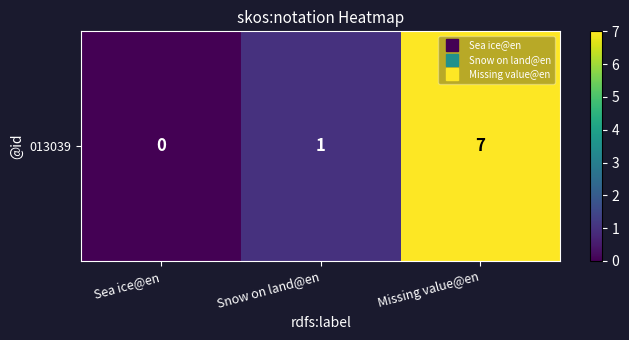

Rank the categories by value from highest to lowest.

Missing value@en, Snow on land@en, Sea ice@en